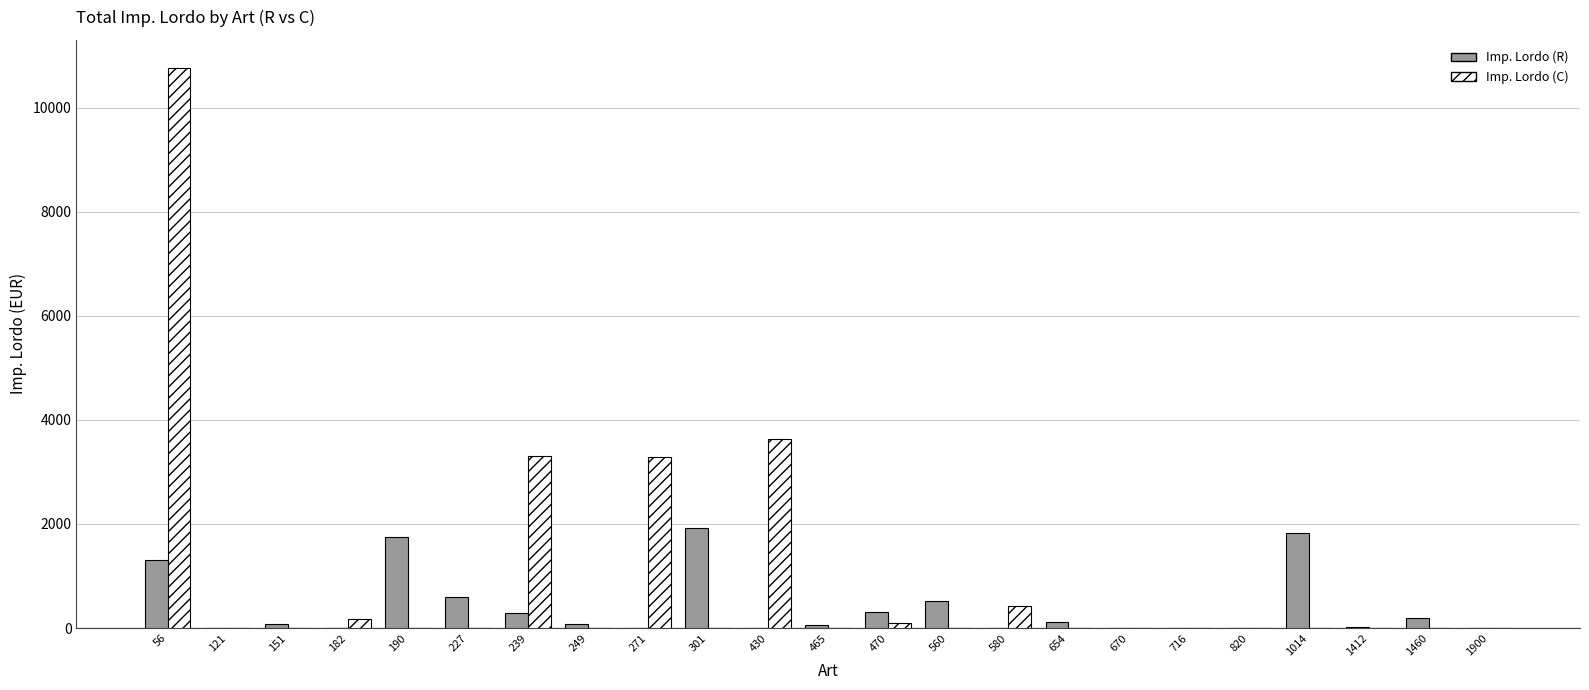

How many groups of bars are there?

23